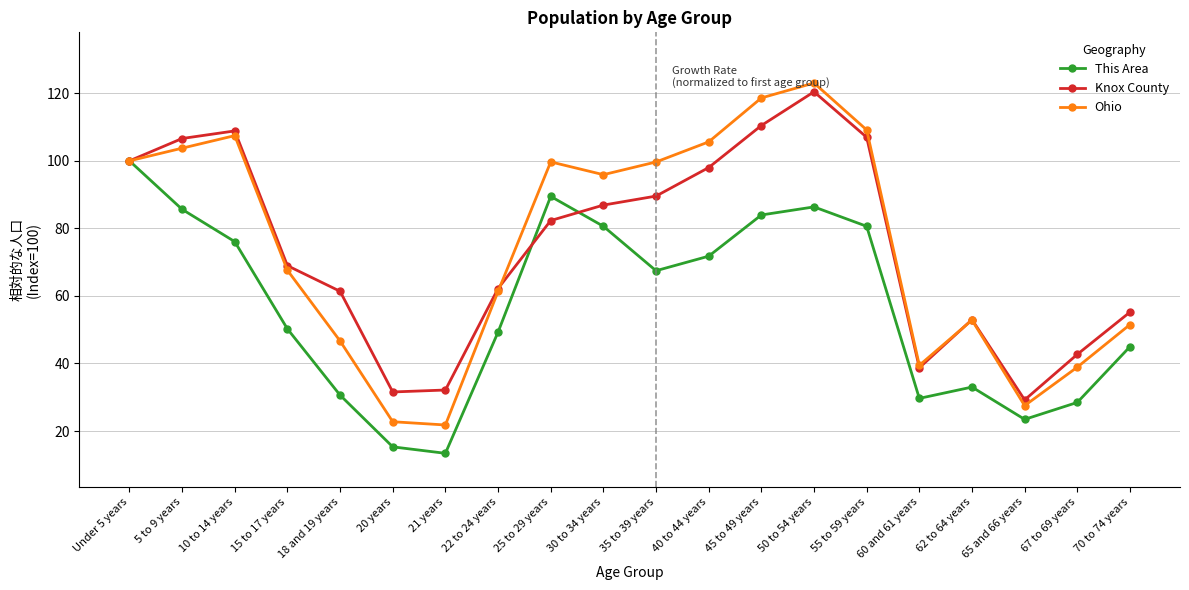

What is the value of the Ohio point at the 19th from the left?

38.9